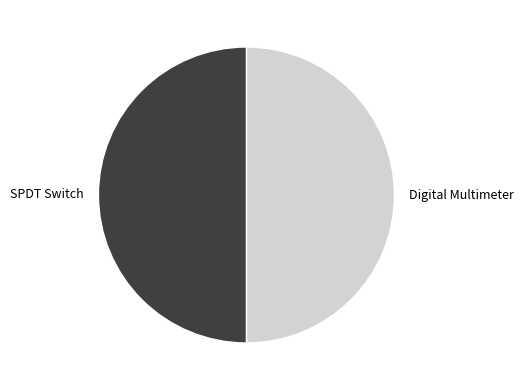

Is it true that SPDT Switch is 64% of the pie?

False